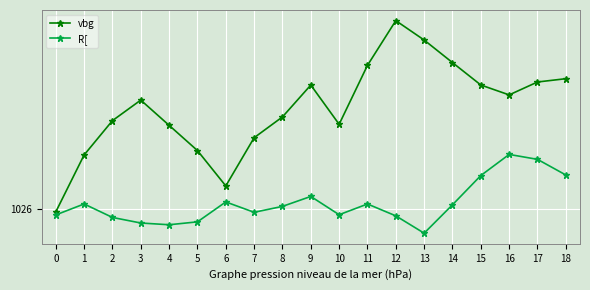

True or false: R[ and vbg cross at least once.

False